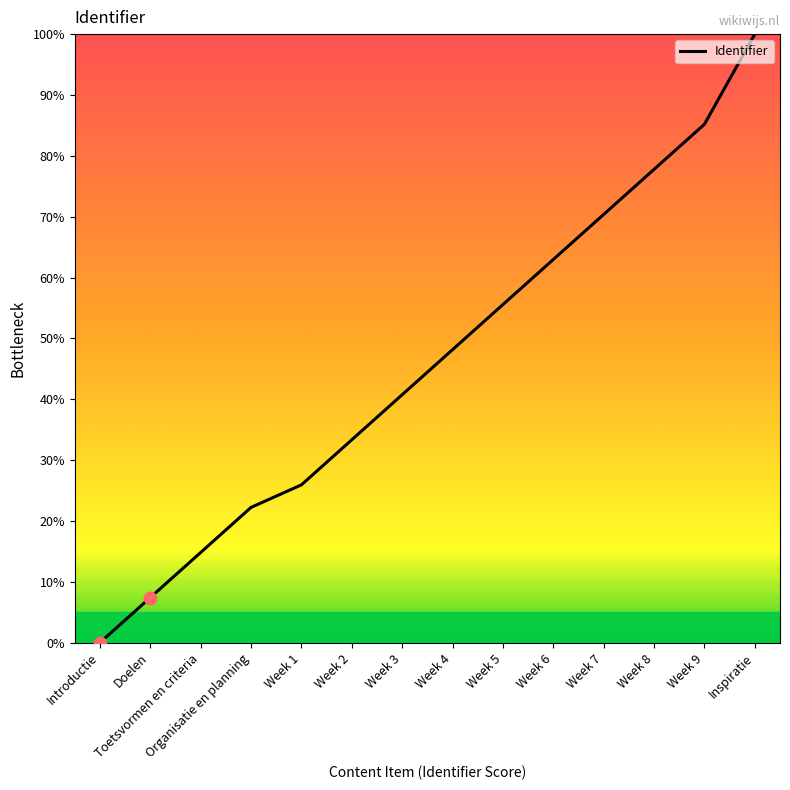

What is the change in value from Organisatie en planning to Week 8?

+55.6